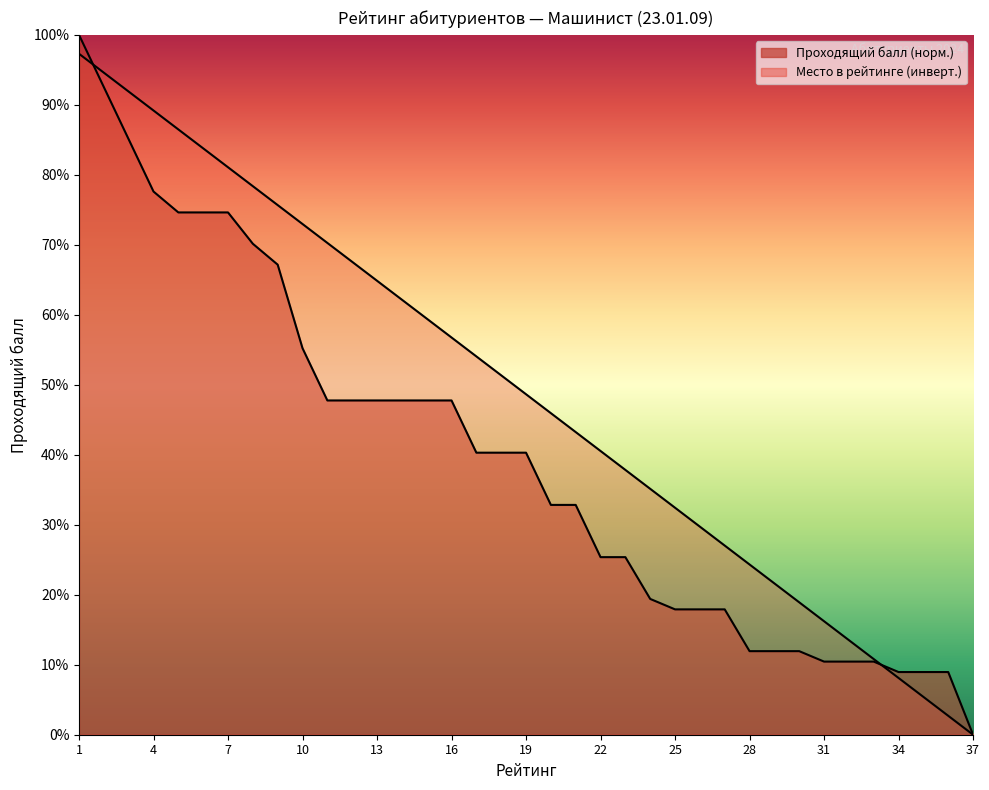

At how many categories does at least one series exceed 0?

36